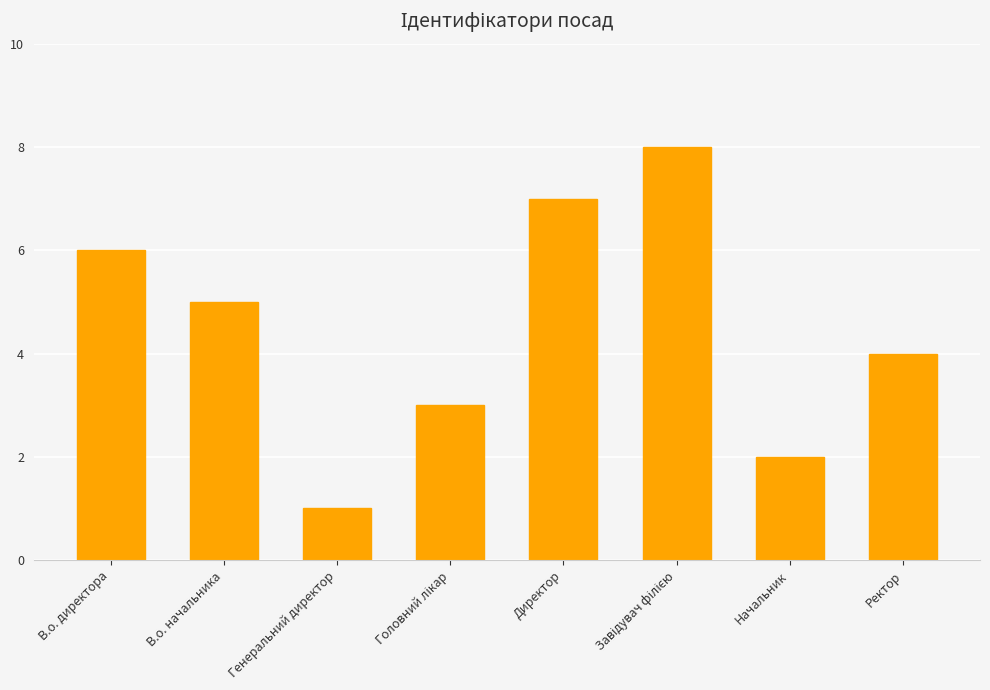

At which label is the value closest to 4?

Ректор